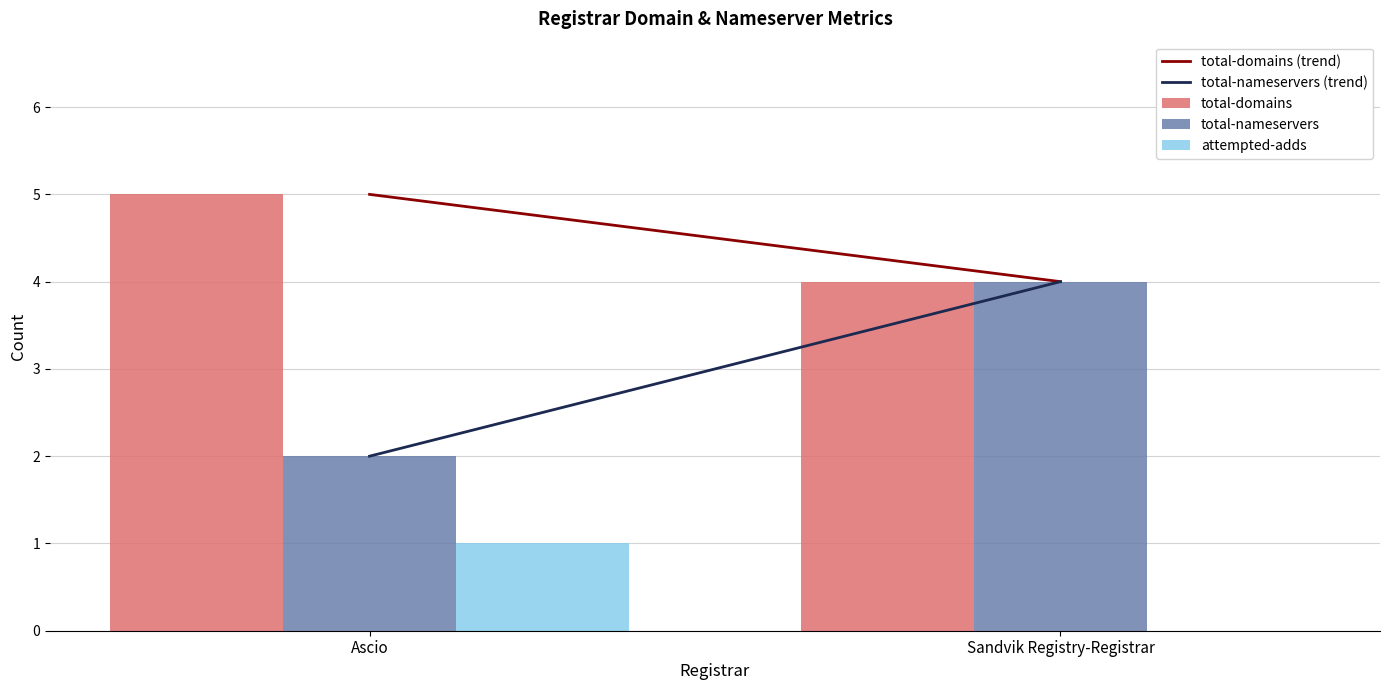

Is the value of total-nameservers at Ascio greater than the value of total-domains at Ascio?

No